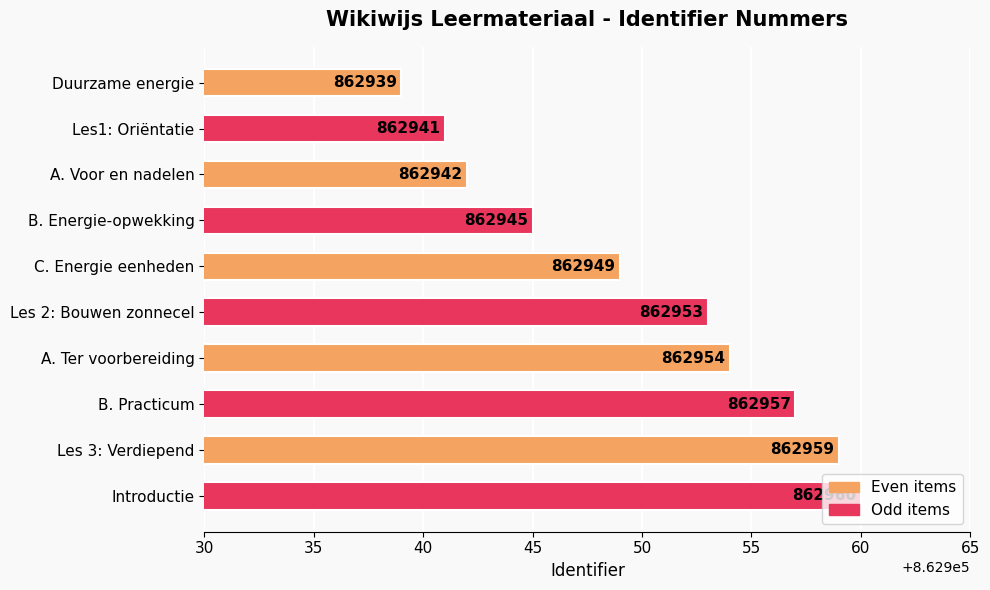

Between A. Ter voorbereiding and Les 3: Verdiepend, which is larger?

Les 3: Verdiepend